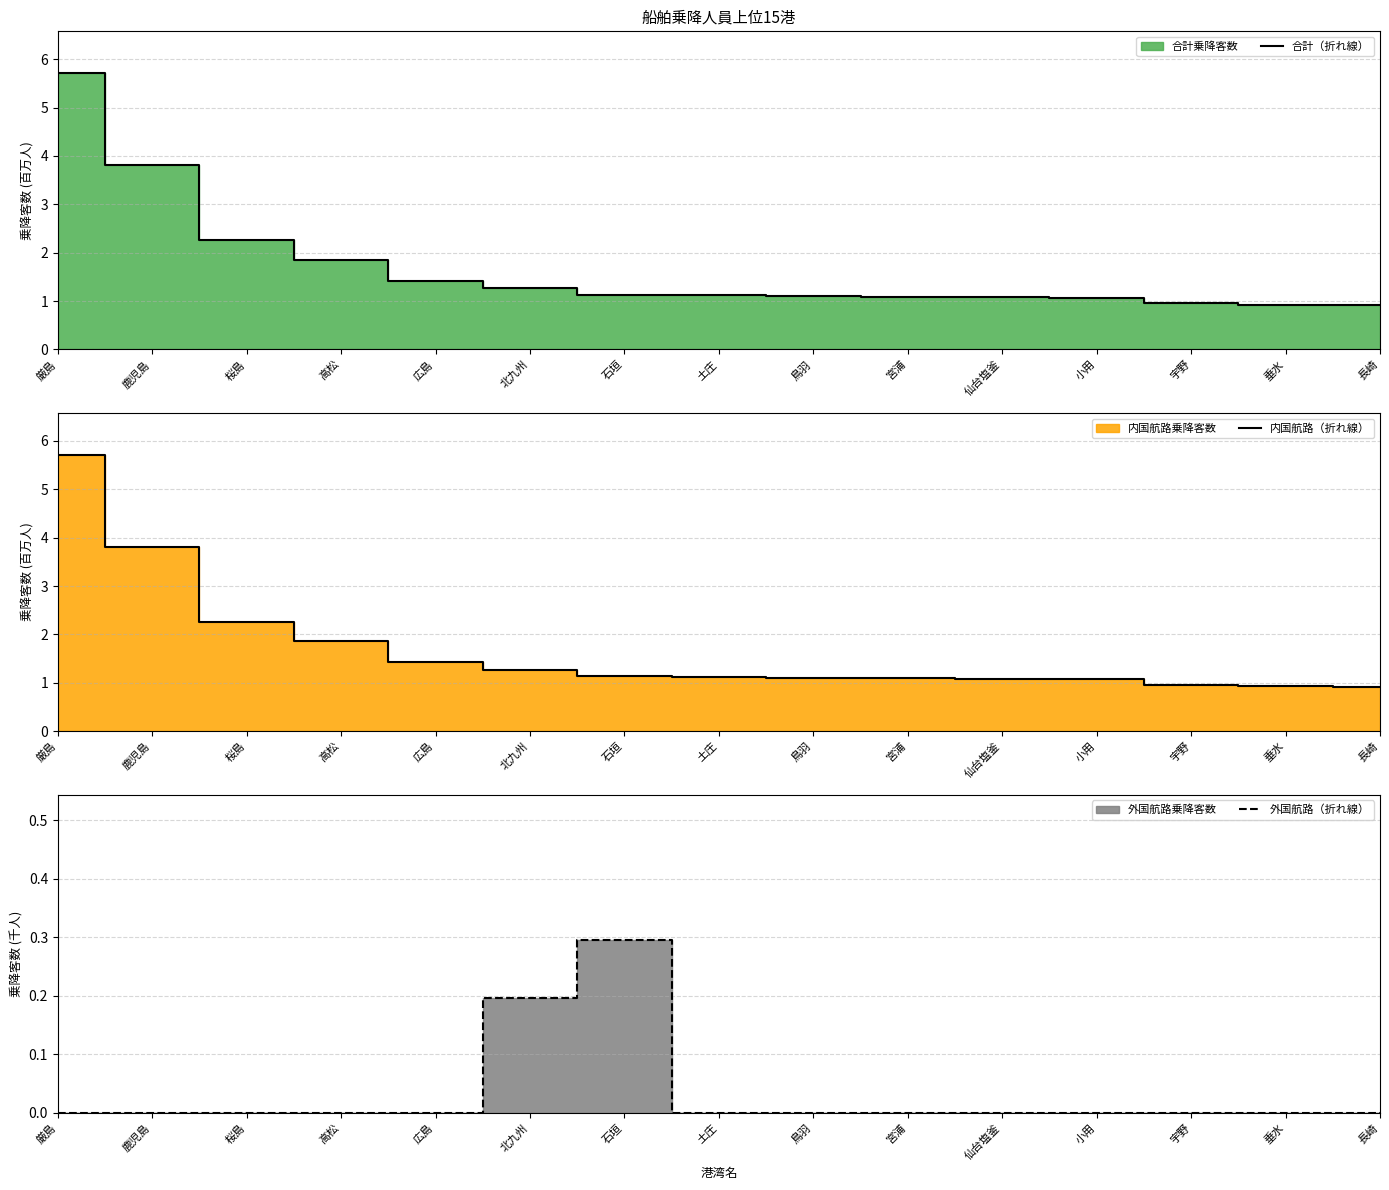

What is the value of the 外国航路（折れ線） point at the 7th from the left?

0.3